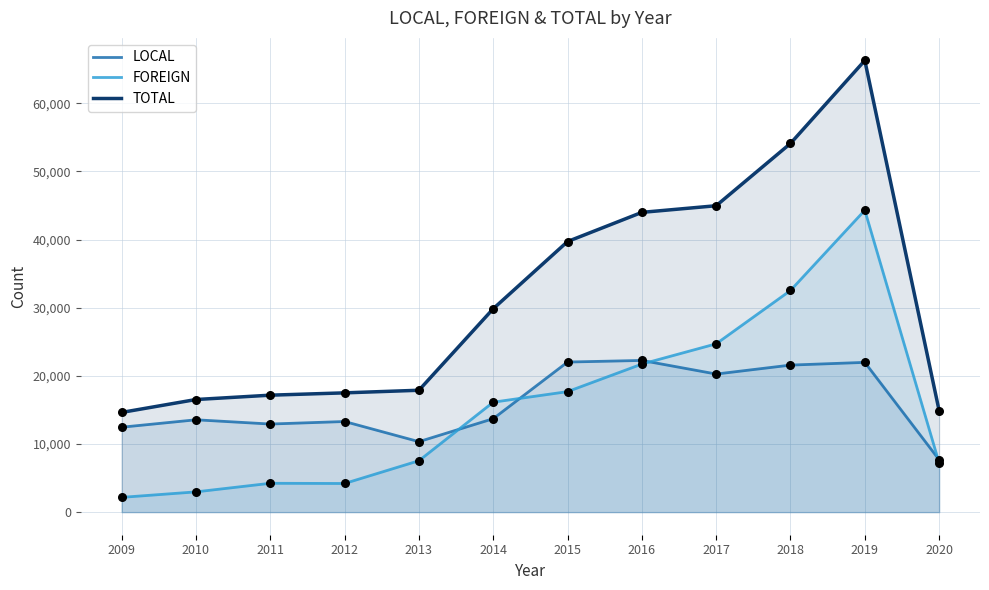

At how many categories does at least one series exceed 18099?

6